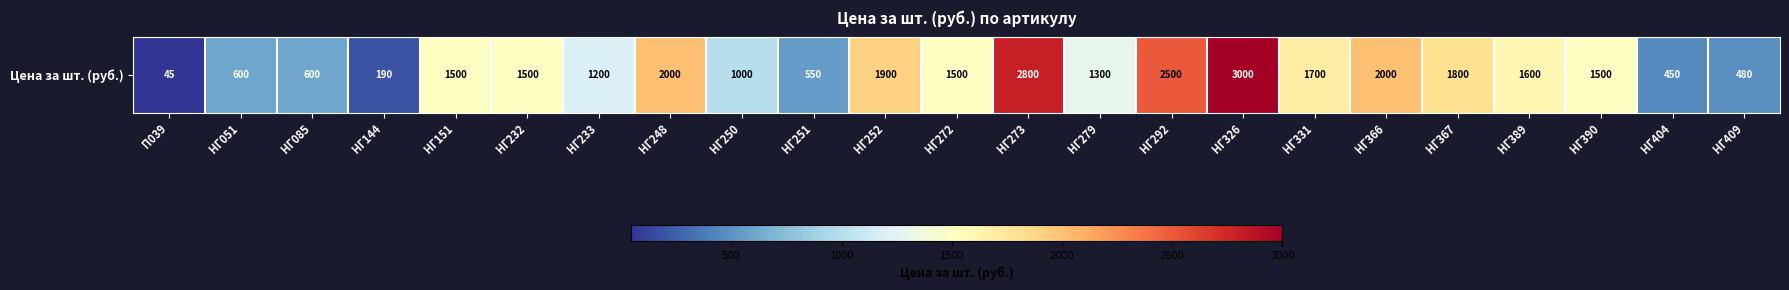

What is the difference between the values at НГ404 and НГ272?

1050